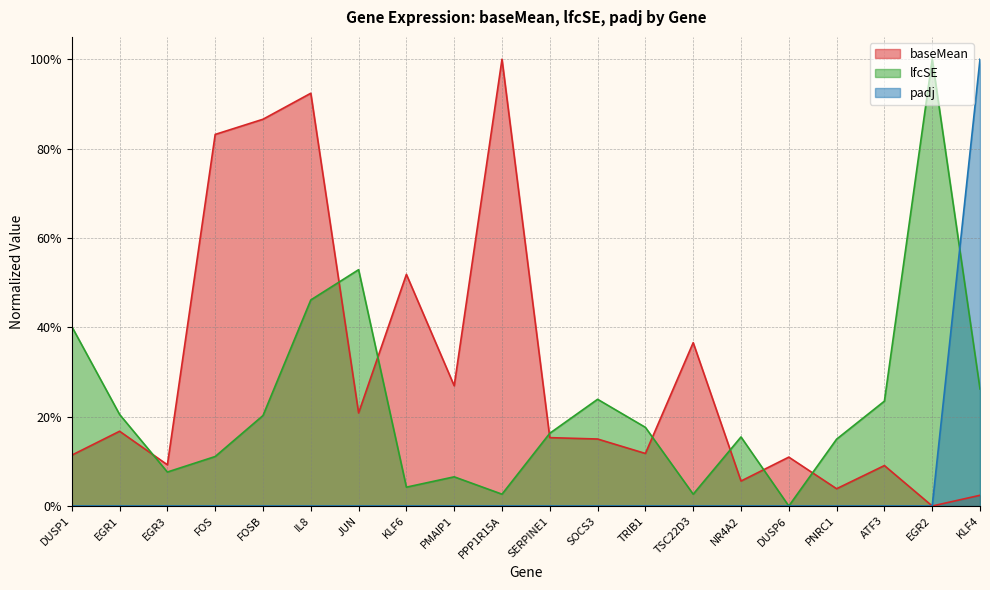

What position from the right is FOS?

17